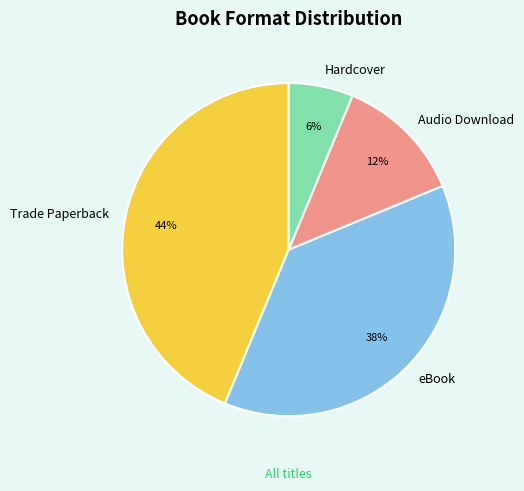

The Hardcover slice represents 6% of the pie. True or false?

True